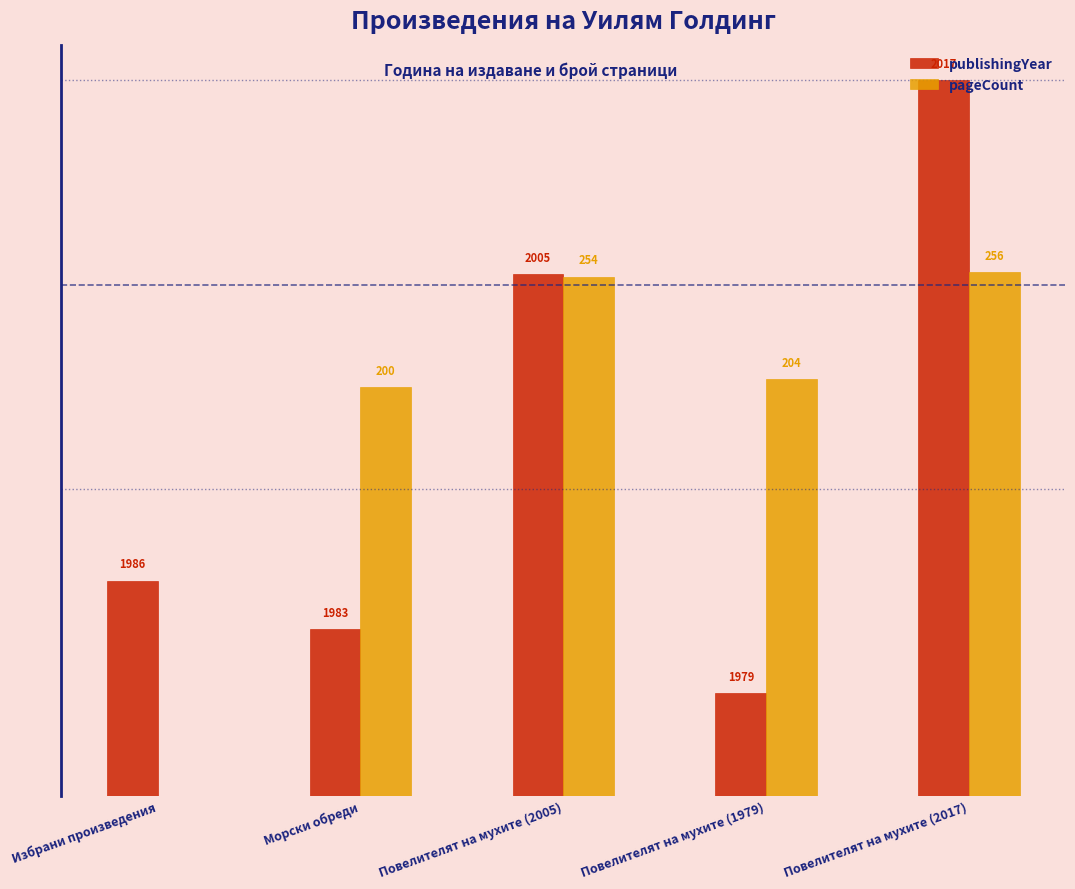

Read the publishingYear value at Повелителят на мухите (2017).

350.0